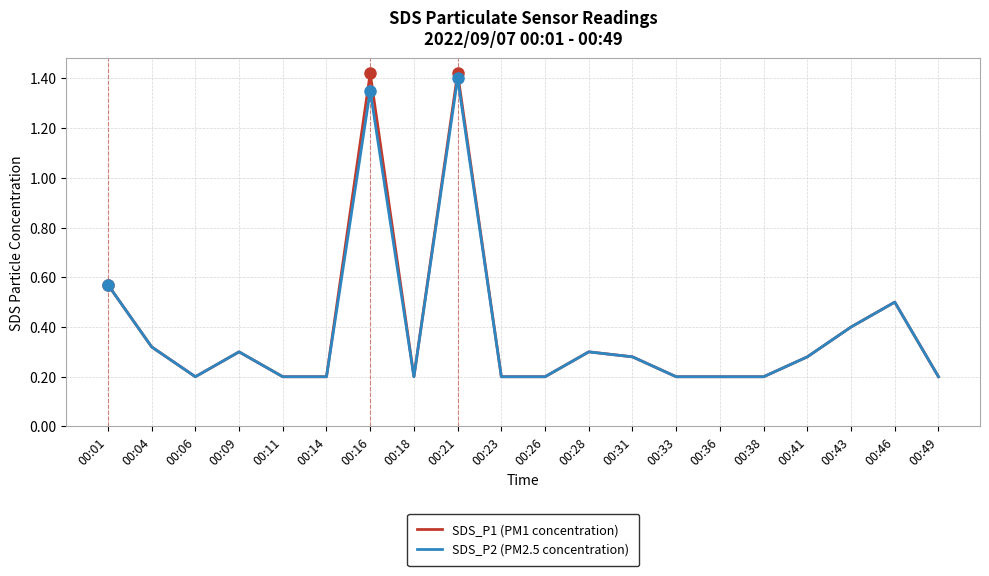

Does the chart have visible grid lines?

Yes